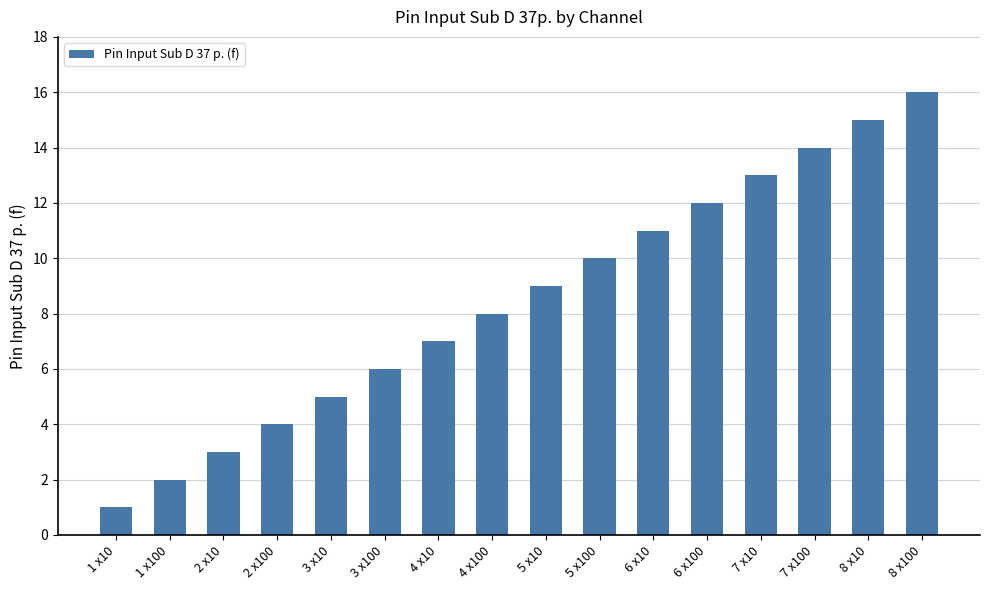

Is it true that the value at 2 x10 is 4?

False